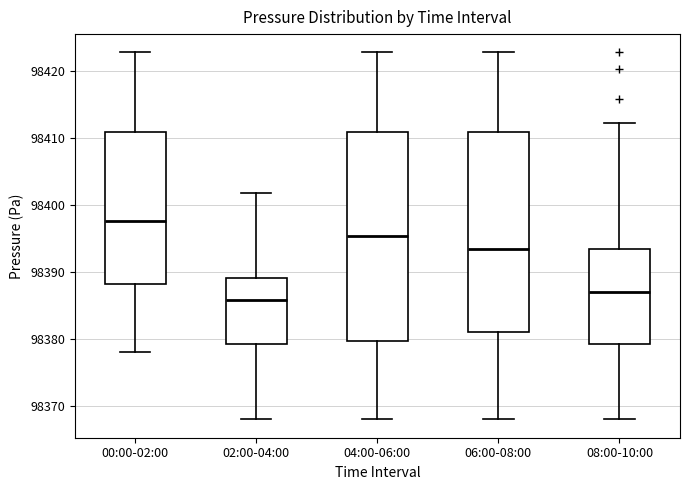

Reading left to right, read every box against the y-axis: the position of its median line, the range the box covers, and the ends of its whiskers. The values are not printed on the chart, so give them approximately, as read against the axis.

00:00-02:00: median 98398, box 98388 to 98411, whiskers 98378 to 98423
02:00-04:00: median 98386, box 98379 to 98389, whiskers 98368 to 98402
04:00-06:00: median 98395, box 98380 to 98411, whiskers 98368 to 98423
06:00-08:00: median 98393, box 98381 to 98411, whiskers 98368 to 98423
08:00-10:00: median 98387, box 98379 to 98393, whiskers 98368 to 98412